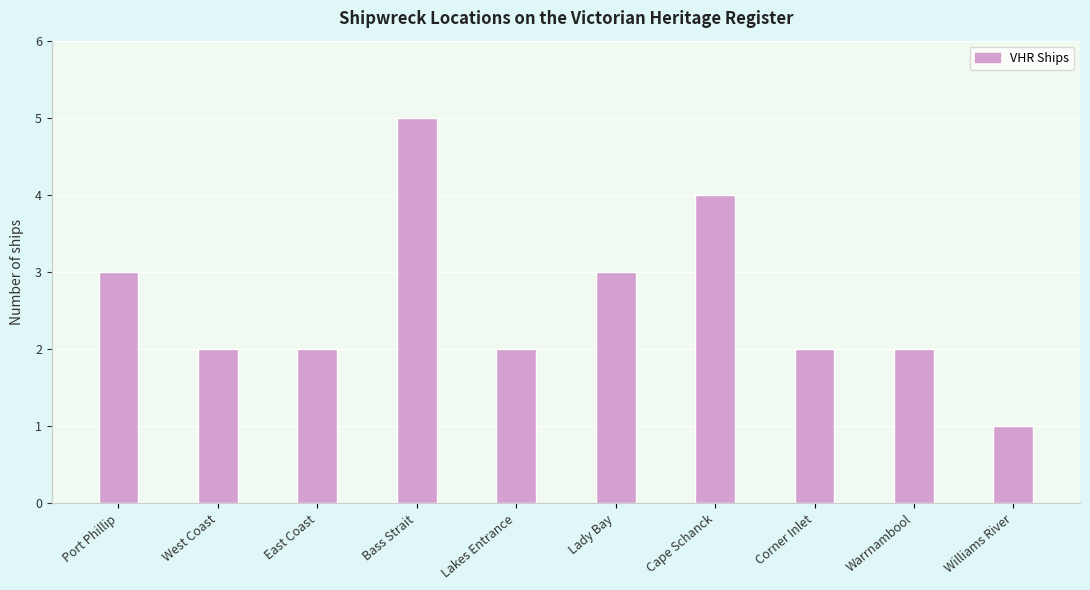

What is the label of the 9th bar from the left?

Warrnambool